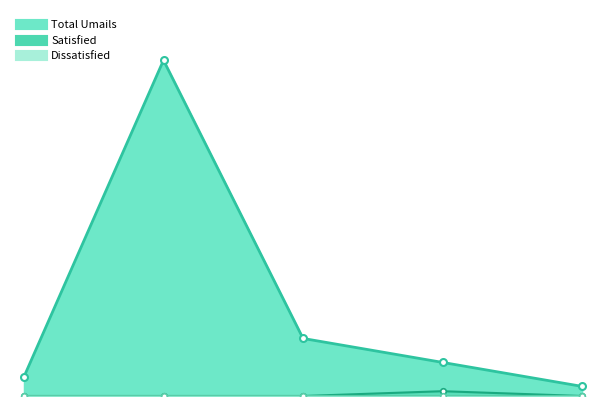

At which category does the chart reach its peak across all series?

Univariety Counsellor